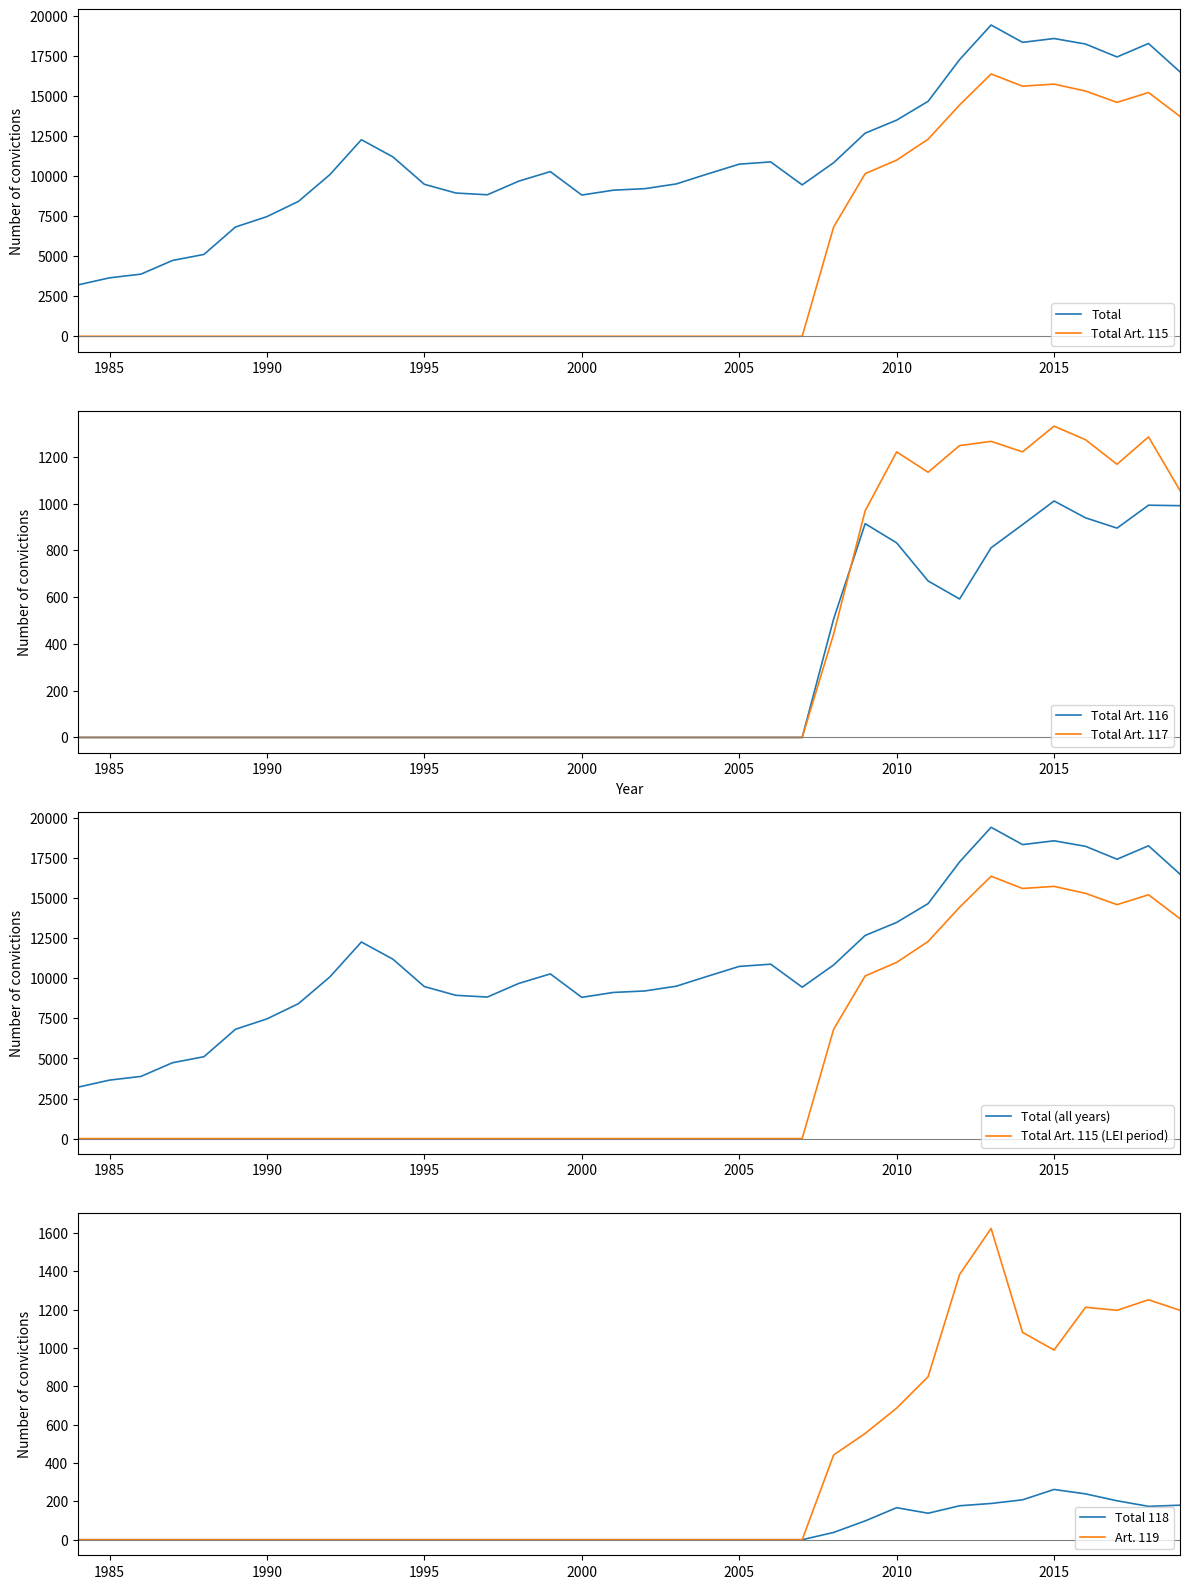

What is the average value of the Total Art. 117 series?

378